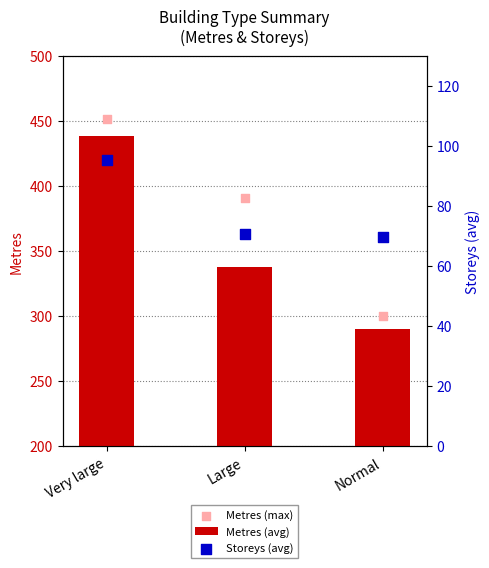

At how many categories does at least one series exceed 409?

1